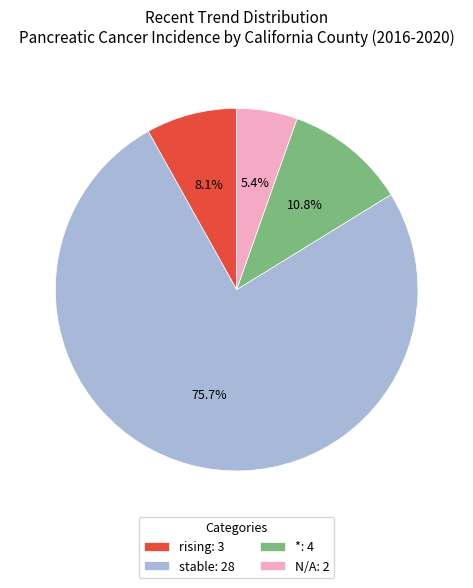

Which slice represents more than half of the pie?

stable